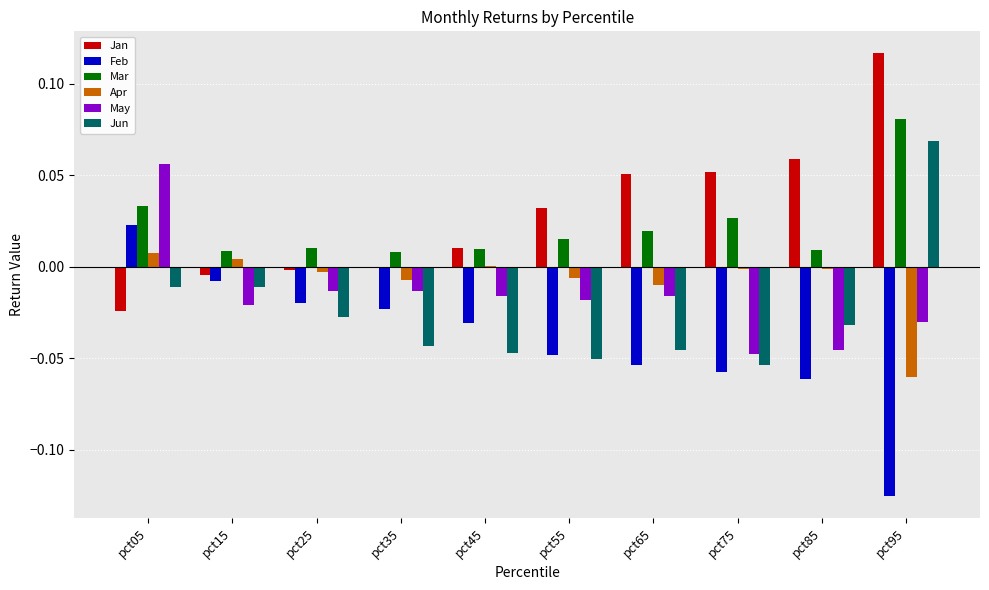

How many values in the May series exceed 0?

1